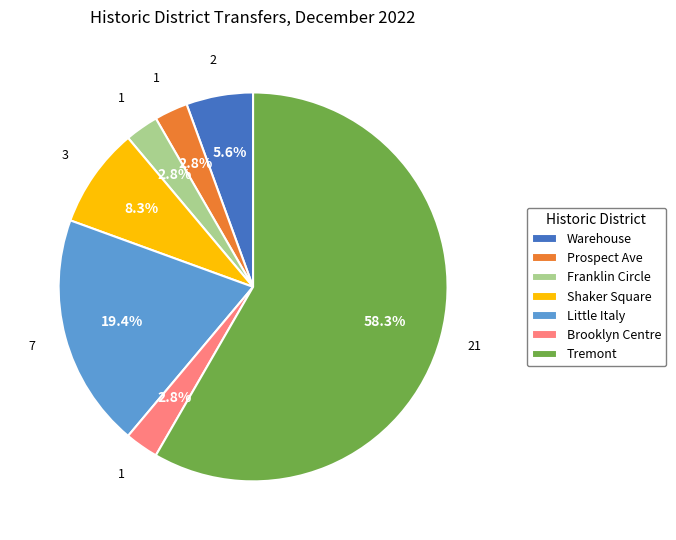

True or false: Warehouse accounts for 6% of the total.

True